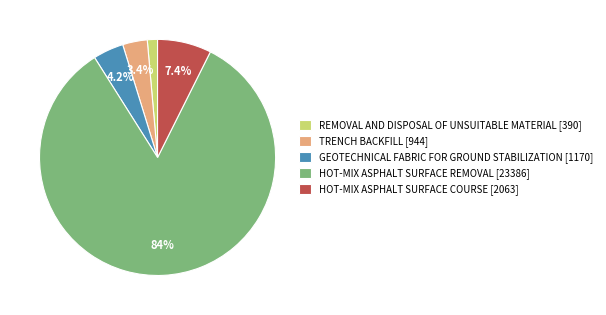

Is the sum of REMOVAL AND DISPOSAL OF UNSUITABLE MATERIAL [390] and TRENCH BACKFILL [944] greater than half?

No